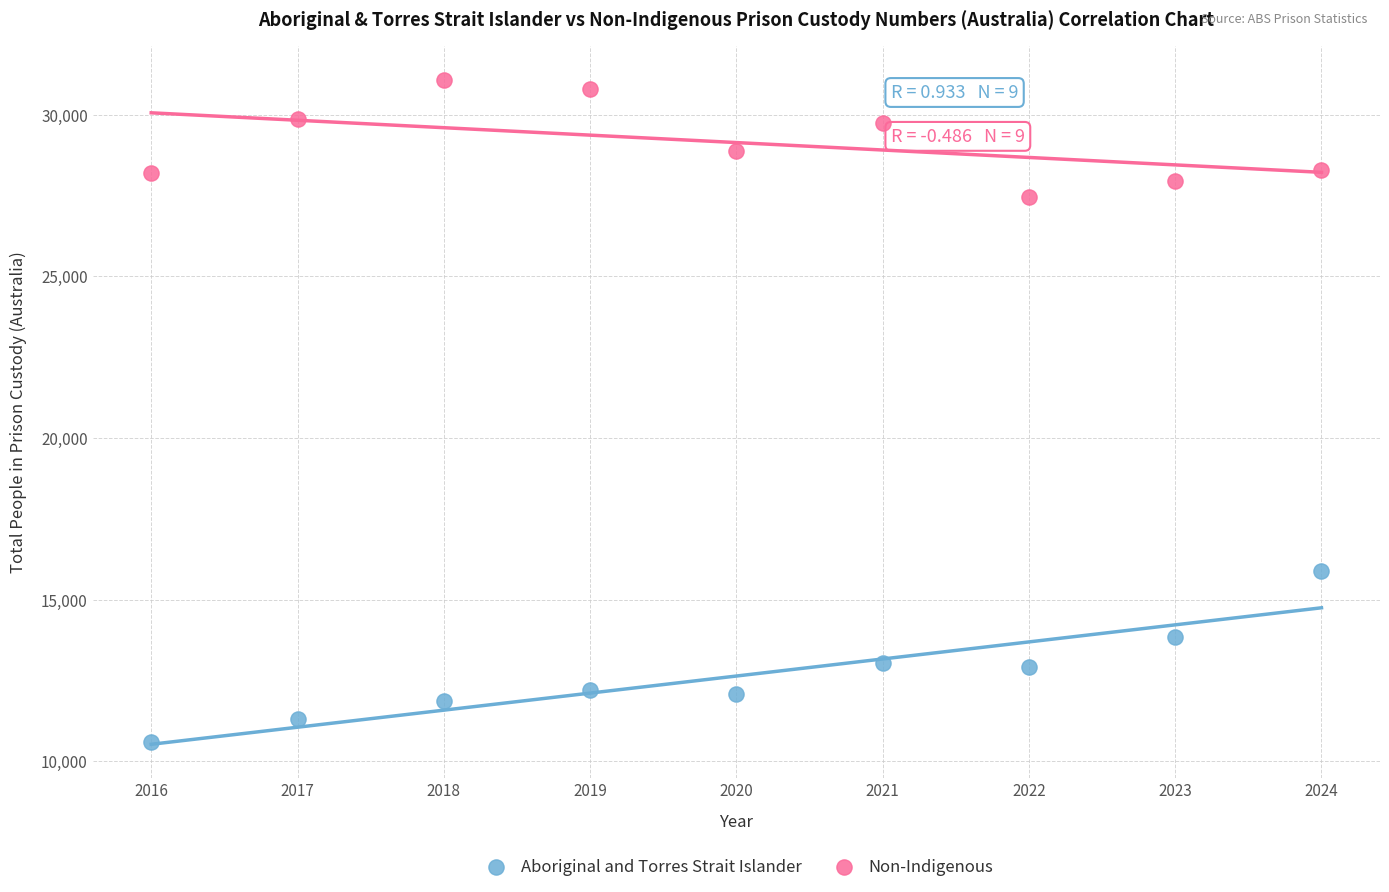

What is the X range (max minus min) for the scatter plot?

8